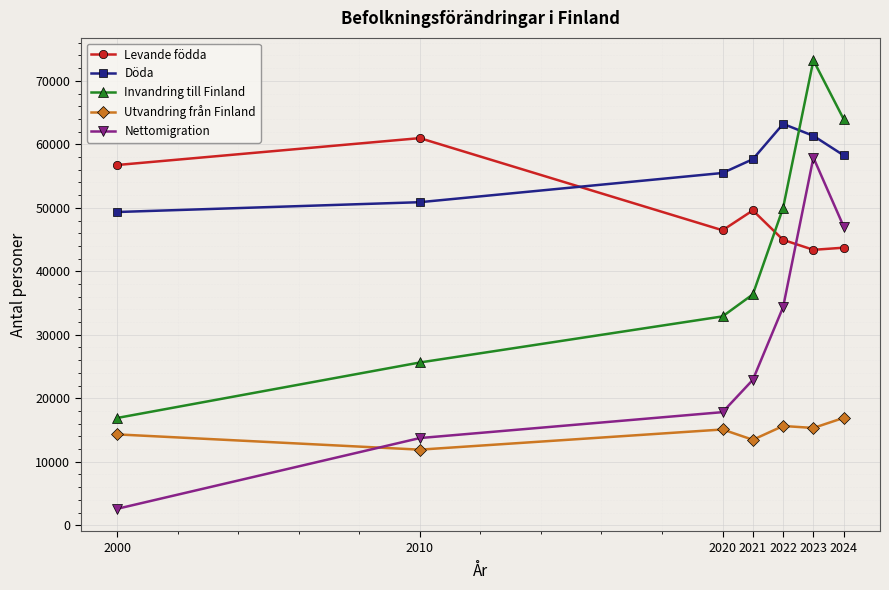

Which series has the largest range (max minus min)?

Invandring till Finland